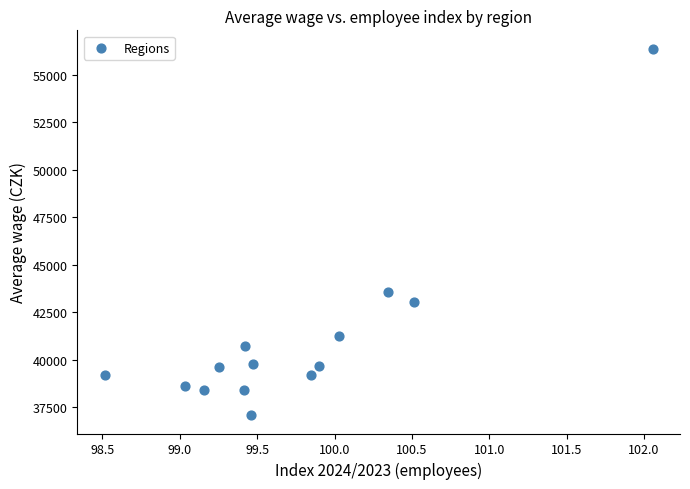

What Y value in the scatter plot is closest to 46730?

43554.5